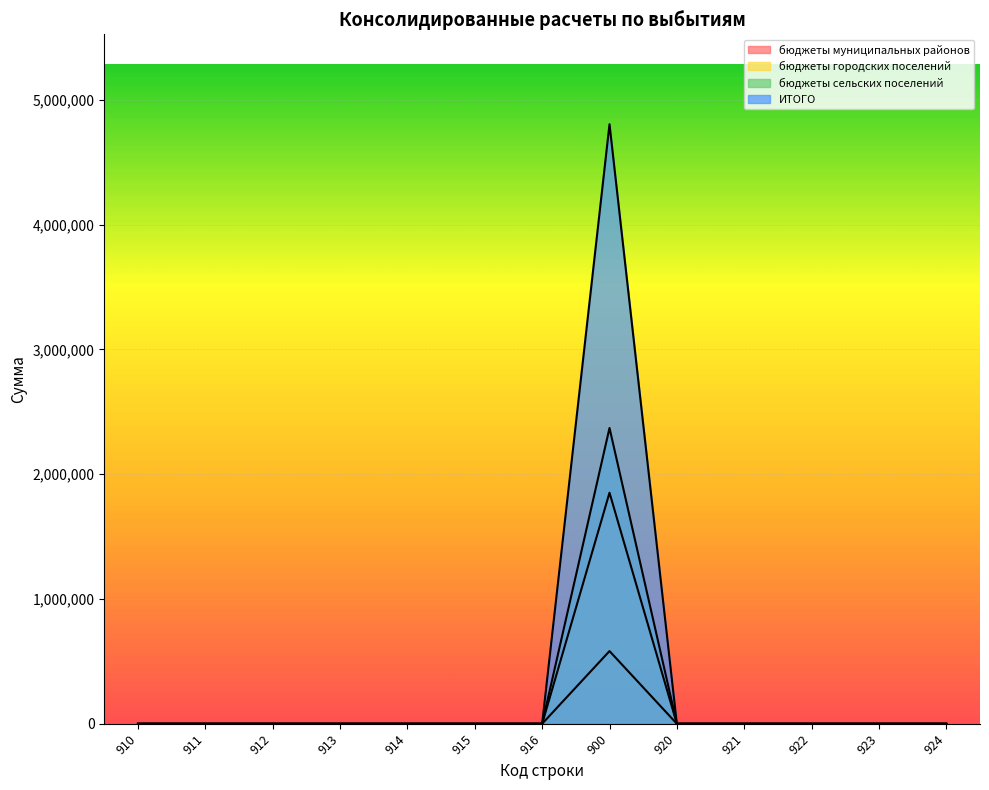

Rank the categories by бюджеты городских поселений value from lowest to highest.

910, 911, 912, 913, 914, 915, 916, 920, 921, 922, 923, 924, 900